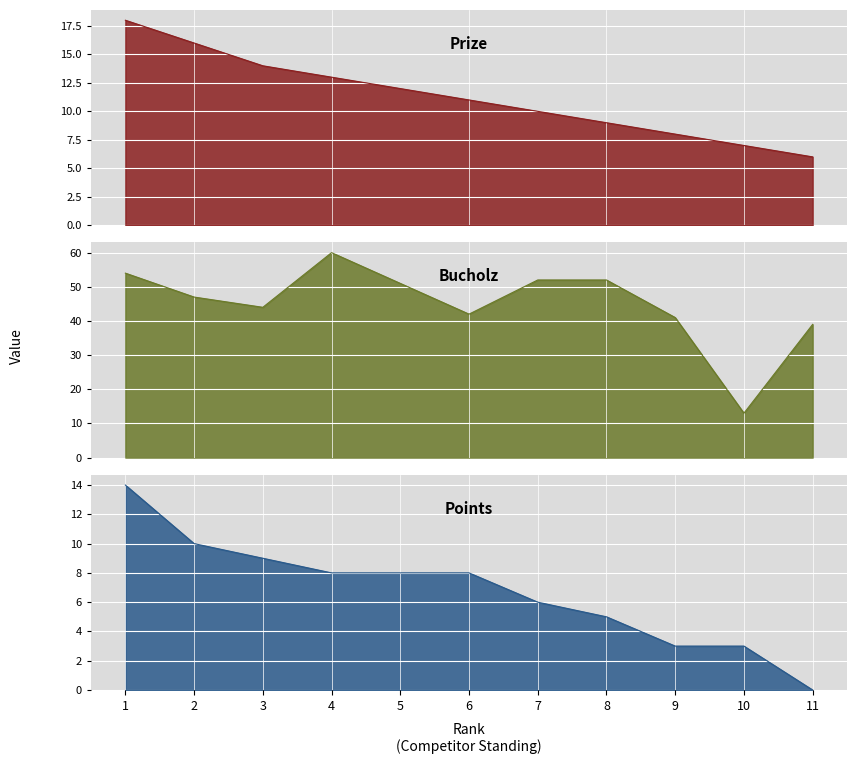

What is the maximum value shown in the chart?

60